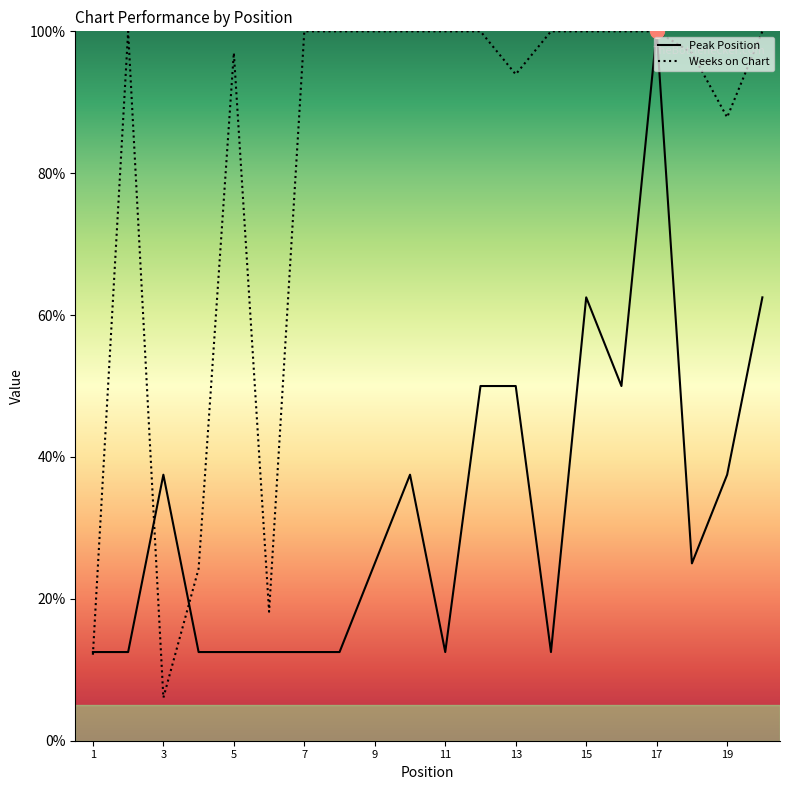

Is this an area chart (filled region under the line)?

No